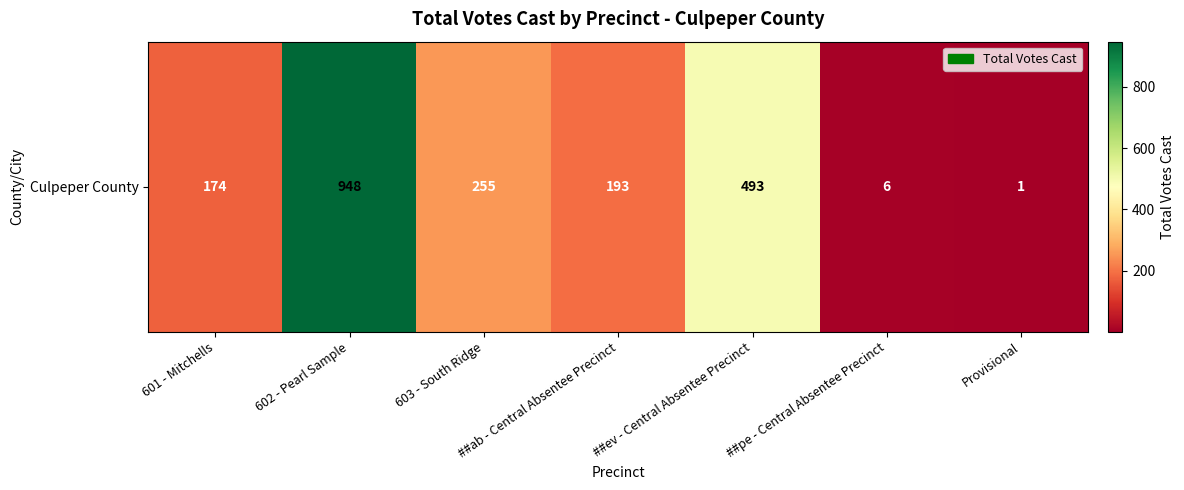

What is the minimum value shown in the chart?

1